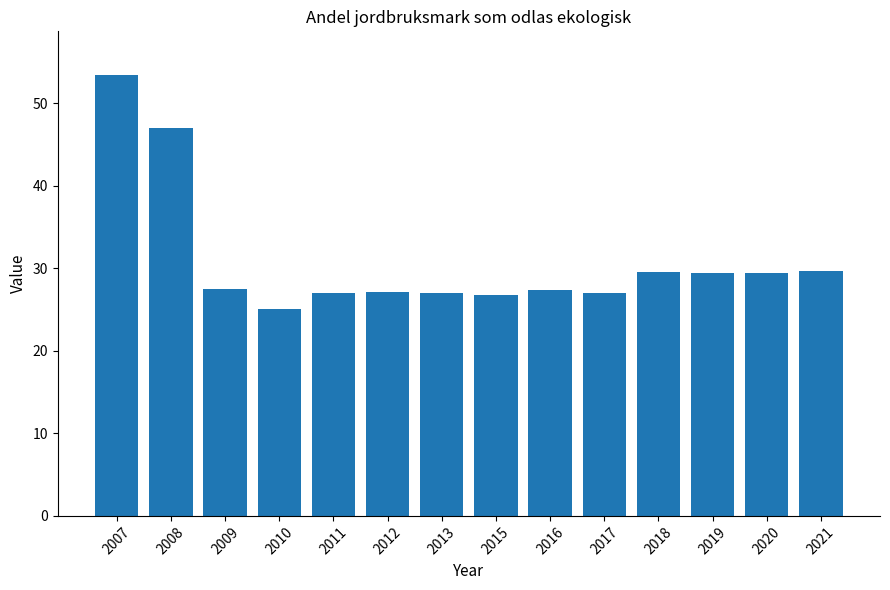

Which category has the lowest value across all series?

2010